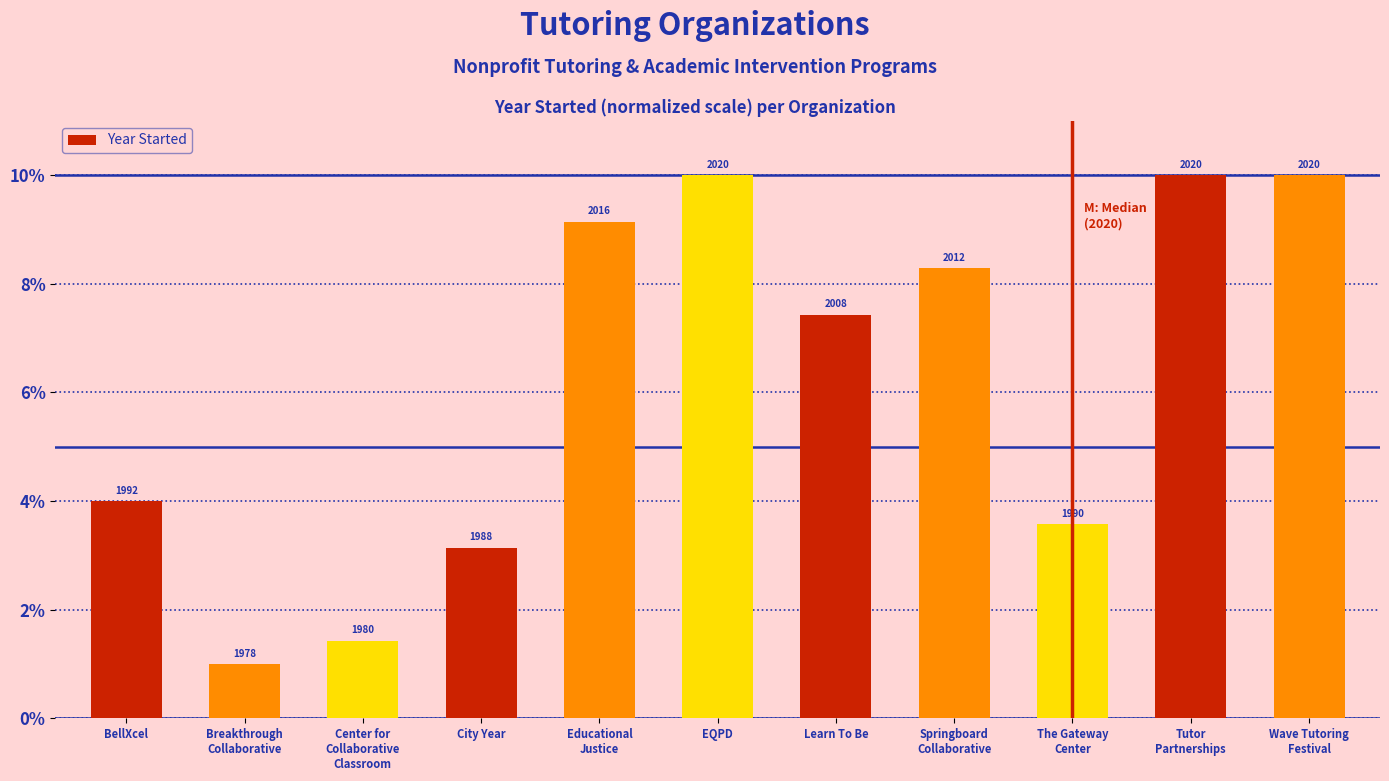

What is the label of the 11th bar from the left?

Wave Tutoring
Festival